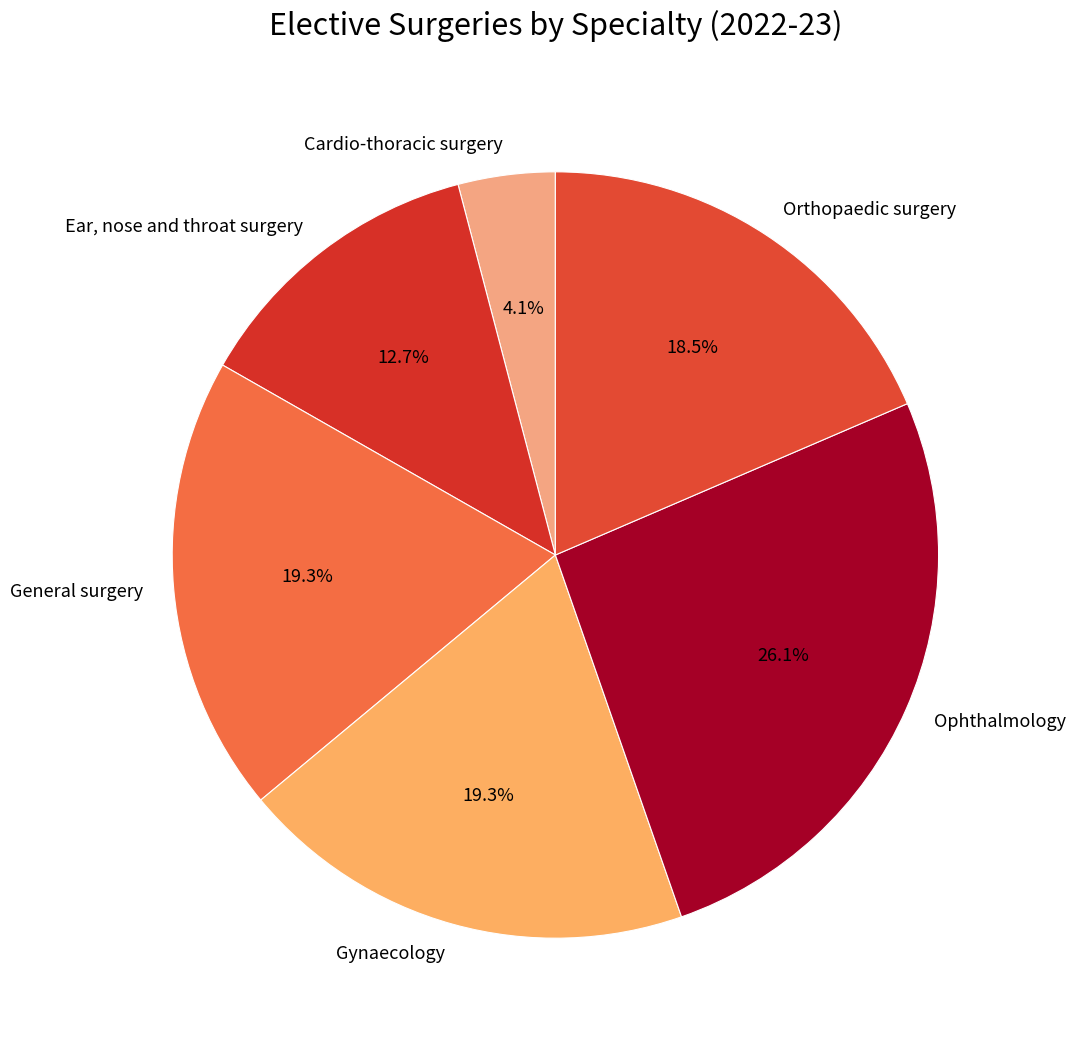

Is it true that Ophthalmology is 26% of the pie?

True